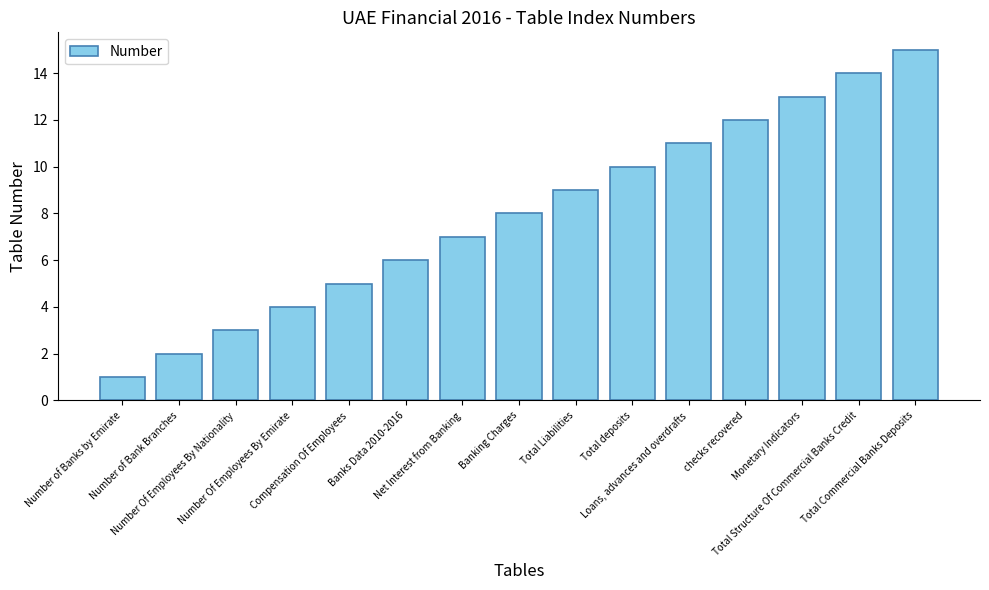

What is the difference between the maximum and minimum values?

14